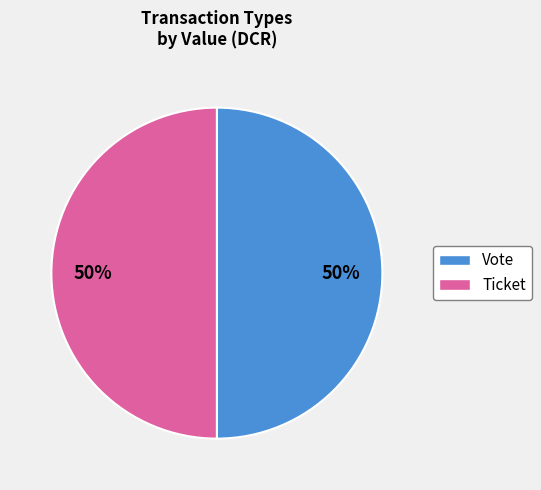

What percentage is the Ticket slice, to the nearest percent?

50%